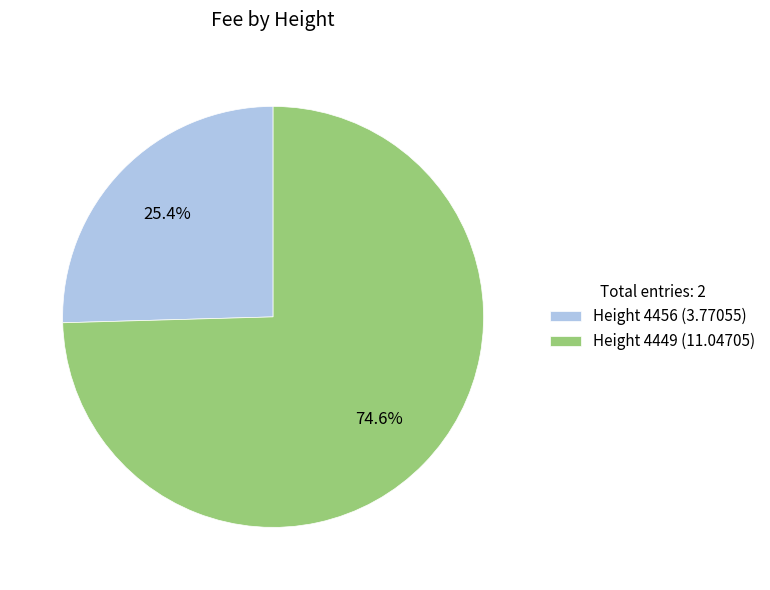

What percentage is NOT represented by Height 4449 (11.04705)?

25.4%